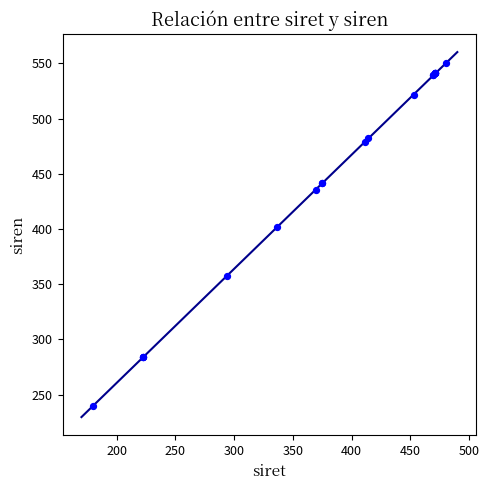

What Y value in the scatter plot is closest to 395?

401.7